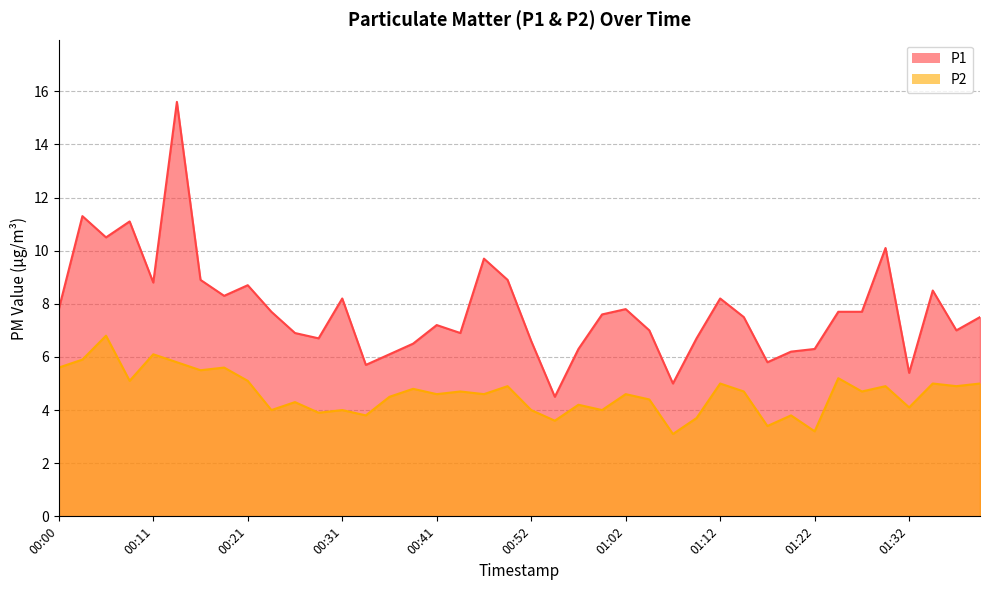

The P2 series shows 4.6 at 01:02. True or false?

True